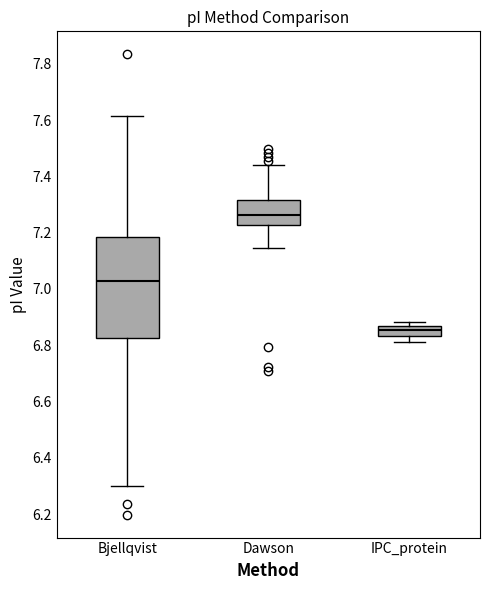

Where is the upper edge of the box for IPC_protein on the y-axis? The values are not printed on the chart, so give them approximately, as read against the axis.

6.86